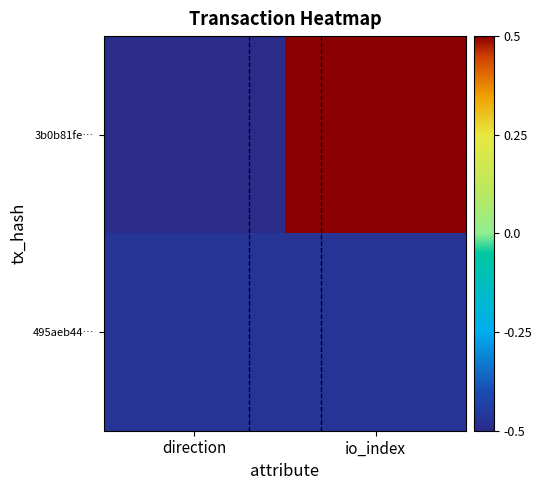

Rank the series by their maximum value, from lowest to highest.

495aeb44…, 3b0b81fe…